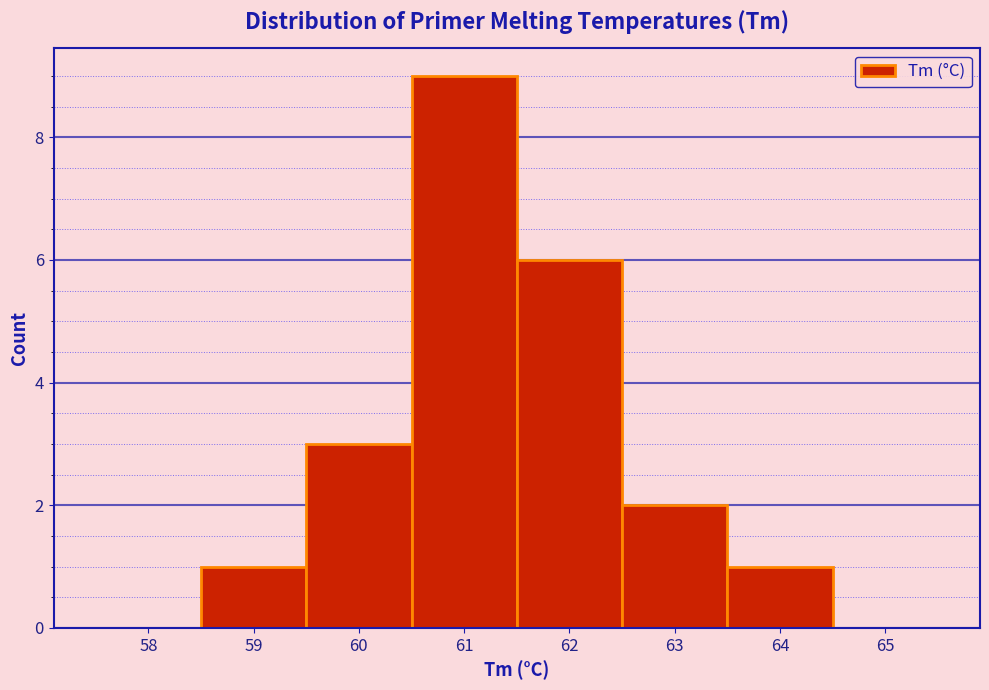

Reading left to right, transcribe this chart: for each bar, give the range it covers on the x-axis and its height. The values are not printed on the chart, so give them approximately, as read against the axis.

57.5 to 58.5: 0
58.5 to 59.5: 1
59.5 to 60.5: 3
60.5 to 61.5: 9
61.5 to 62.5: 6
62.5 to 63.5: 2
63.5 to 64.5: 1
64.5 to 65.5: 0